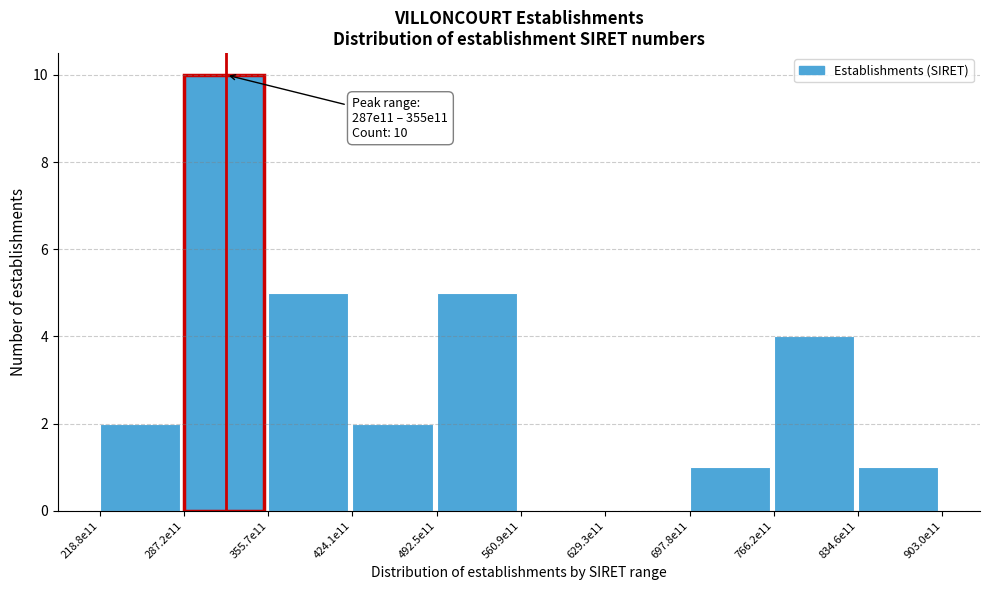

Reading left to right, list all the values displayed in this chart.

218.8e11=2	287.2e11=10	355.7e11=5	424.1e11=2	492.5e11=5	560.9e11=0	629.3e11=0	697.8e11=1	766.2e11=4	834.6e11=1